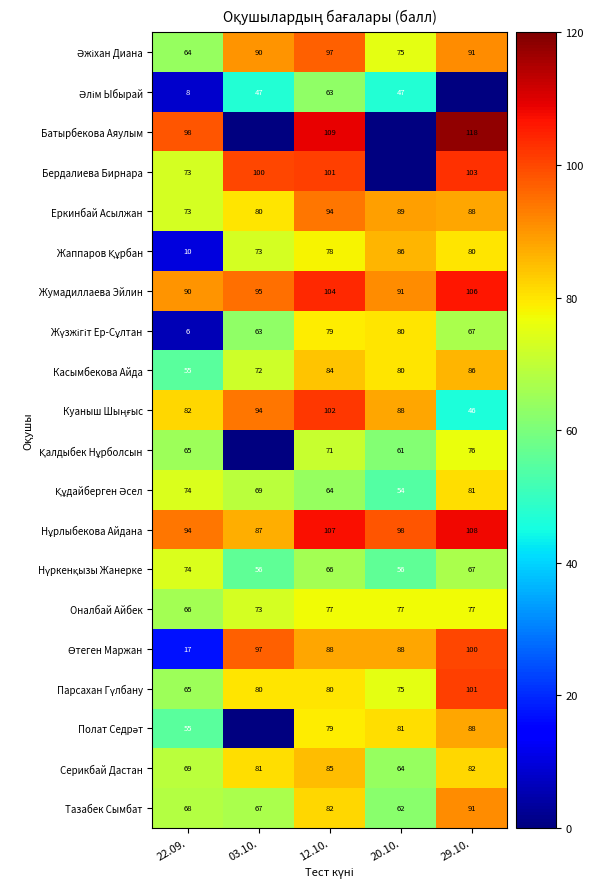

What is the average value of the Тазабек Сымбат series?

74